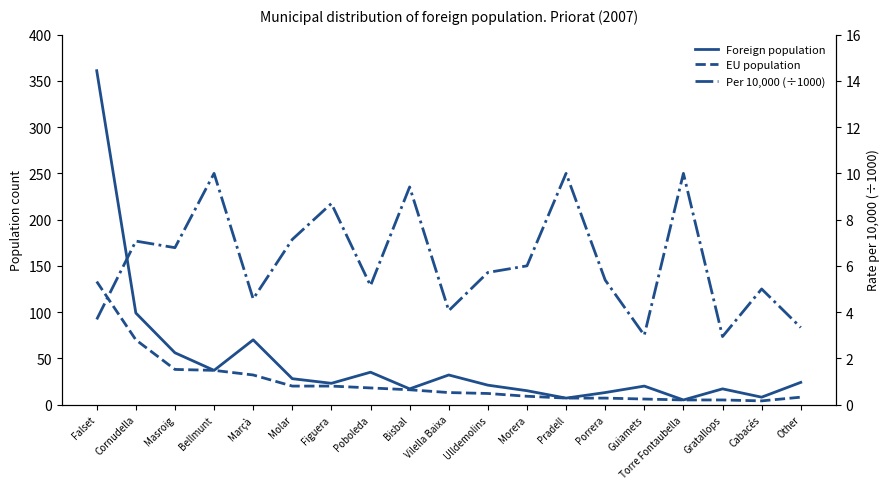

How many lines are shown in the chart?

3